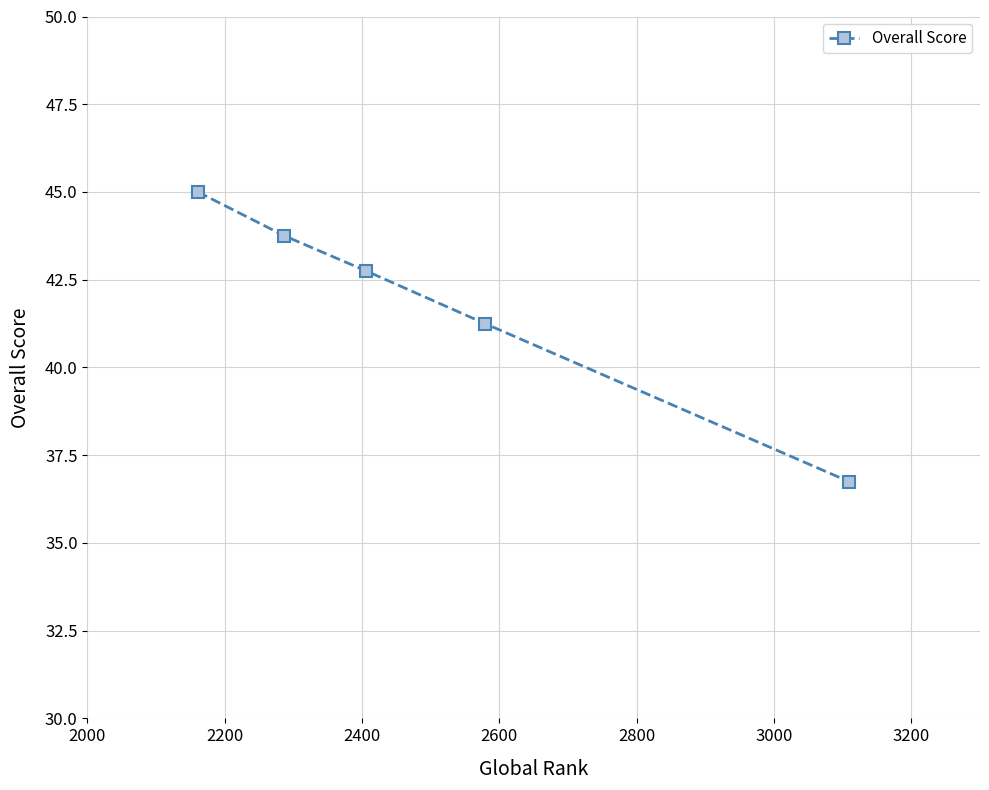

Does the chart display data point markers on the line(s)?

Yes